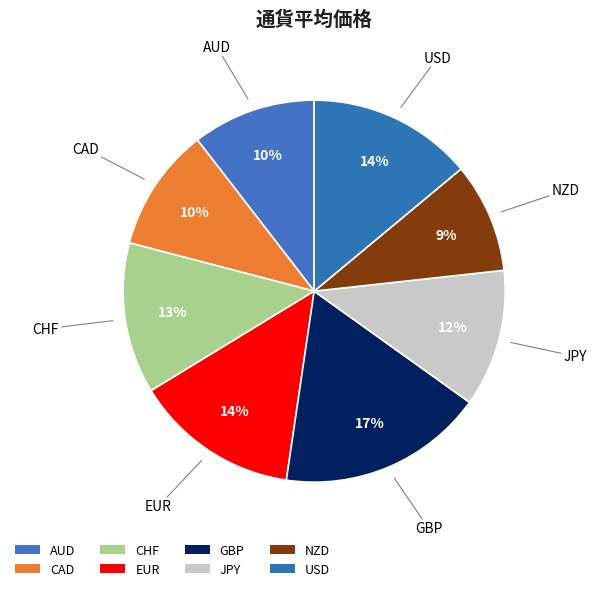

To the nearest percent, what is the difference between the largest and smallest slice percentages?

8%